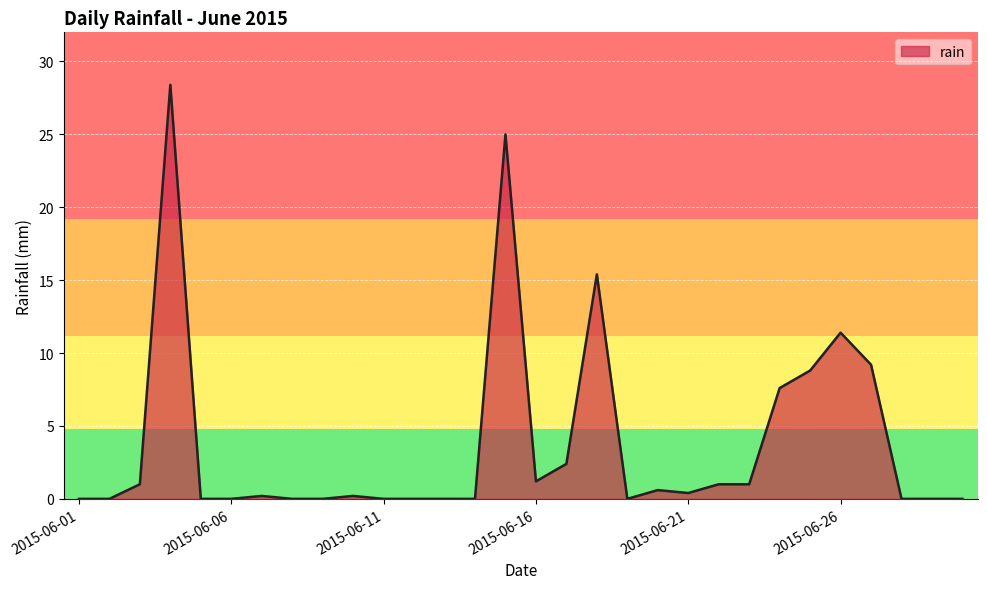

What is the difference between the maximum and minimum values?

28.4